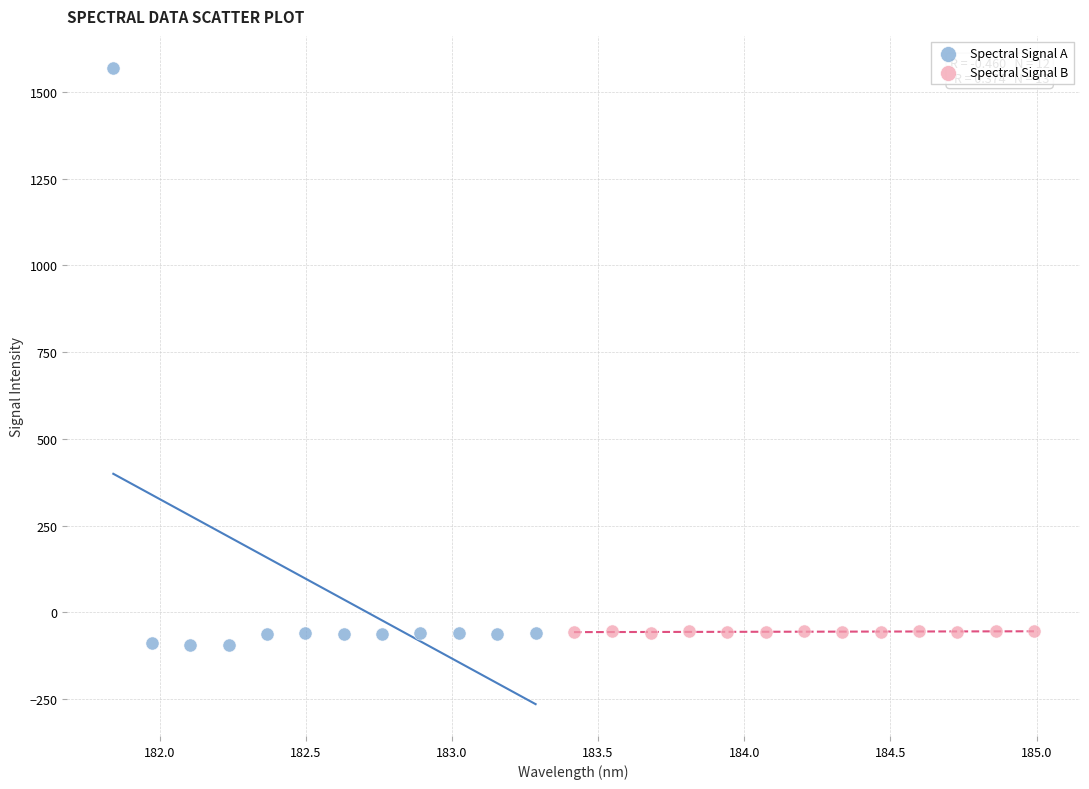

Which series contains the highest Y value?

Spectral Signal A